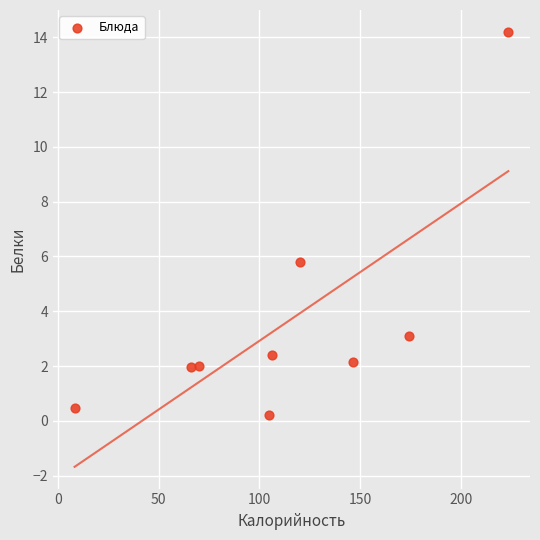

What is the range of X values (max minus min)?

215.0